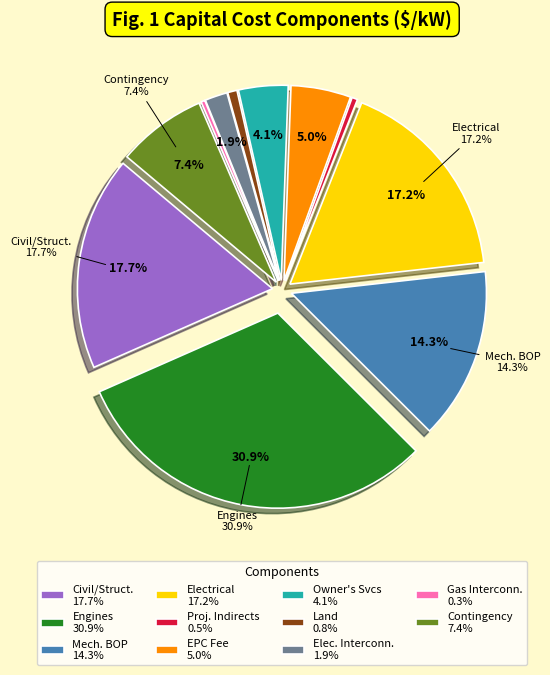

Rank the categories by value from highest to lowest.

Engines, Civil/structural/architectural subtotal, Electrical subtotal, Mechanical BOP, Project contingency, EPC fee, Owner's services, Electrical Interconnection, Land, Project indirects, Gas interconnection